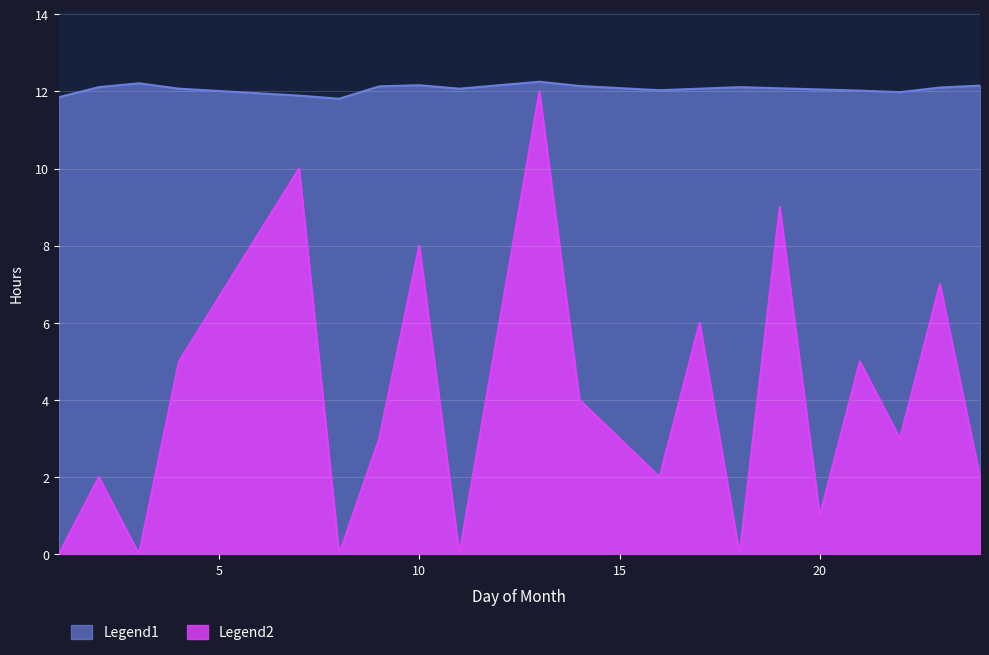

True or false: Work Hours has more than 1 points higher than both neighbors.

True